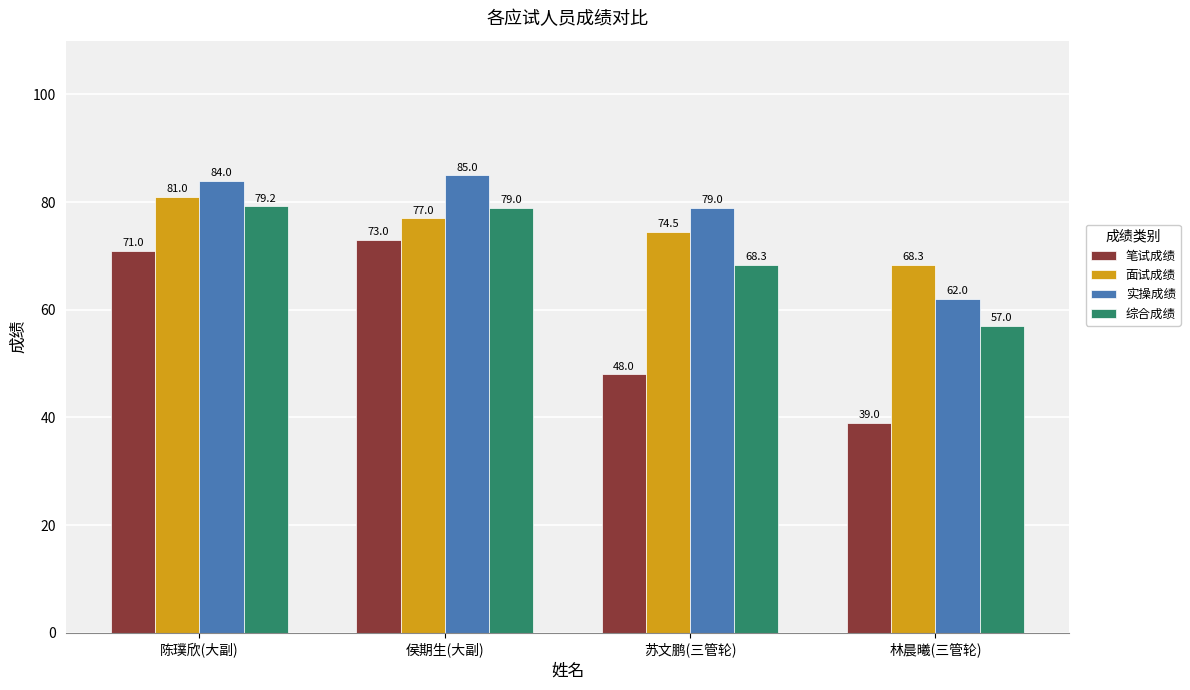

What is the average value of the 实操成绩 series?

77.5